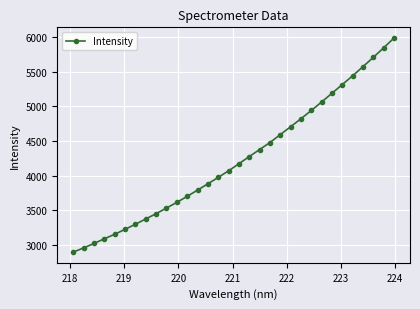

Count the number of values greater than 4171.

16